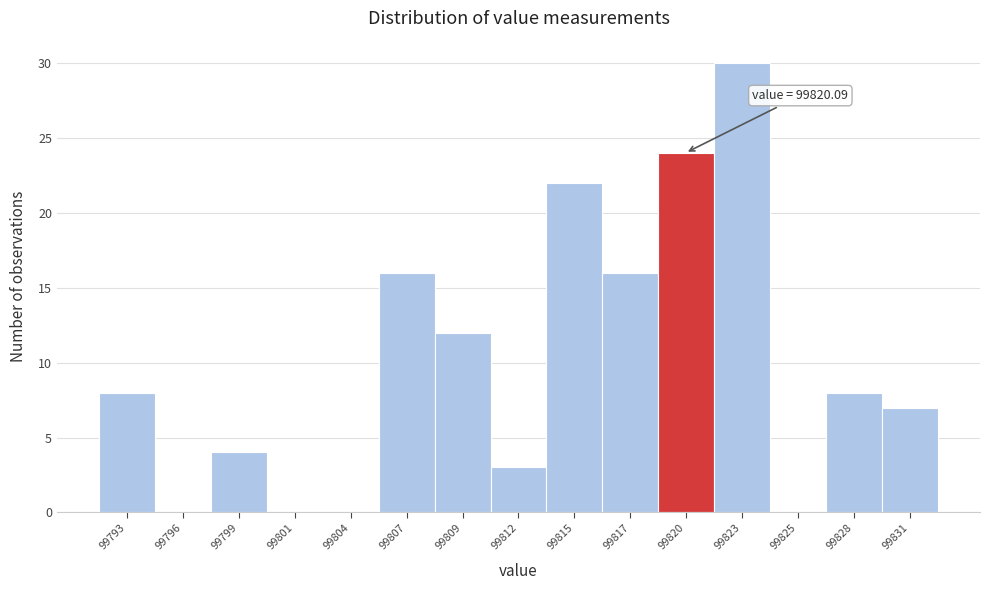

Reading right to left, transcribe all the data shown in this chart.

99831=7	99828=8	99825=0	99823=30	99820=24	99817=16	99815=22	99812=3	99809=12	99807=16	99804=0	99801=0	99799=4	99796=0	99793=8